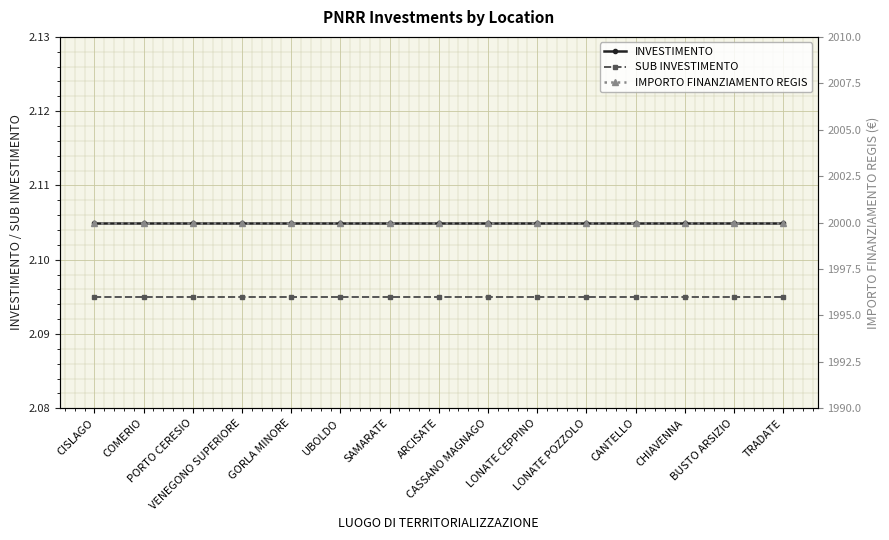

True or false: INVESTIMENTO and IMPORTO FINANZIAMENTO REGIS cross at least once.

False